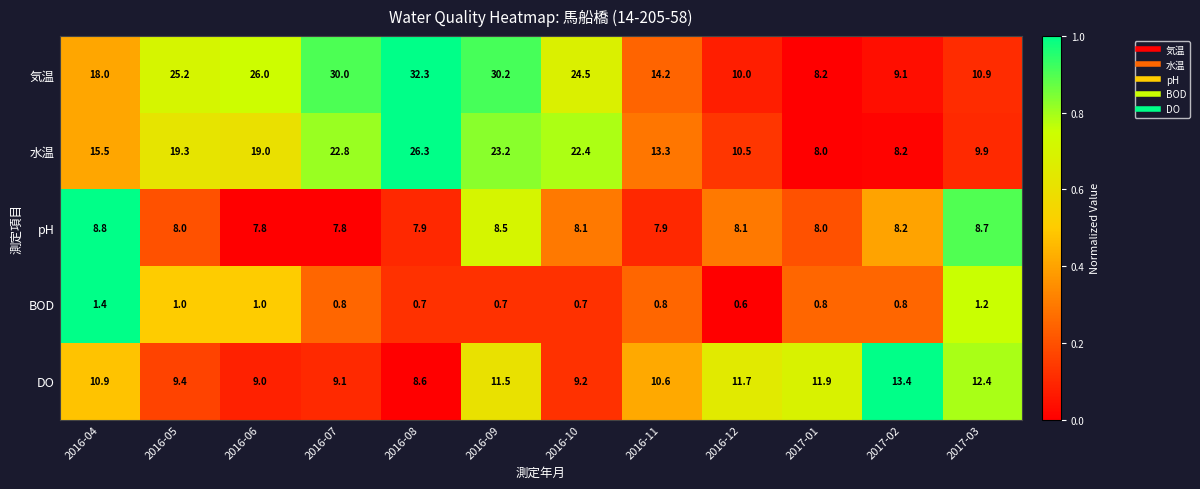

The 水温 series shows 2.3 at 2016-12. True or false?

False